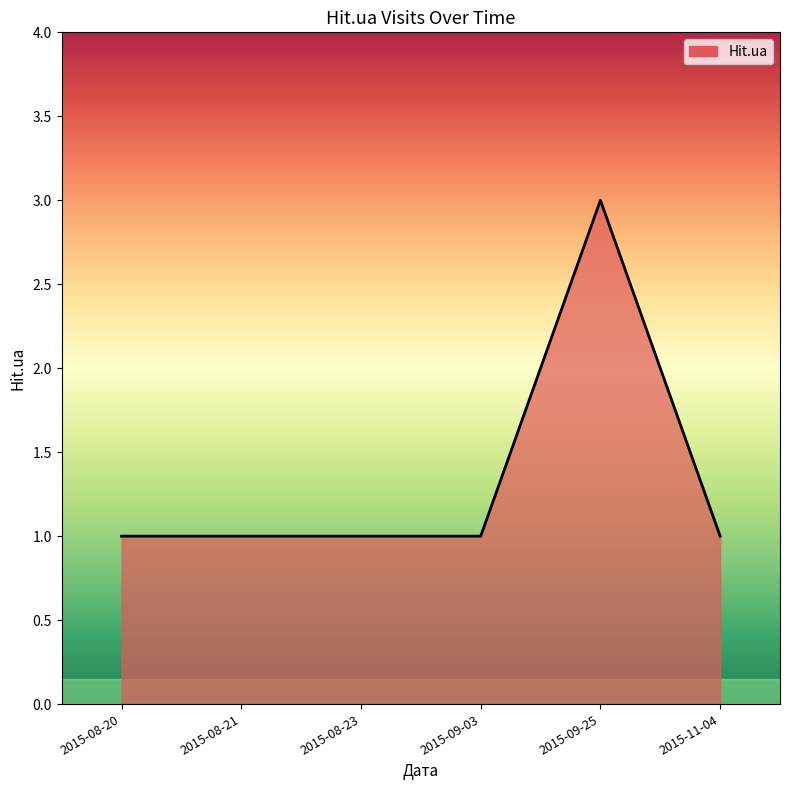

What is the sum of all values?

8